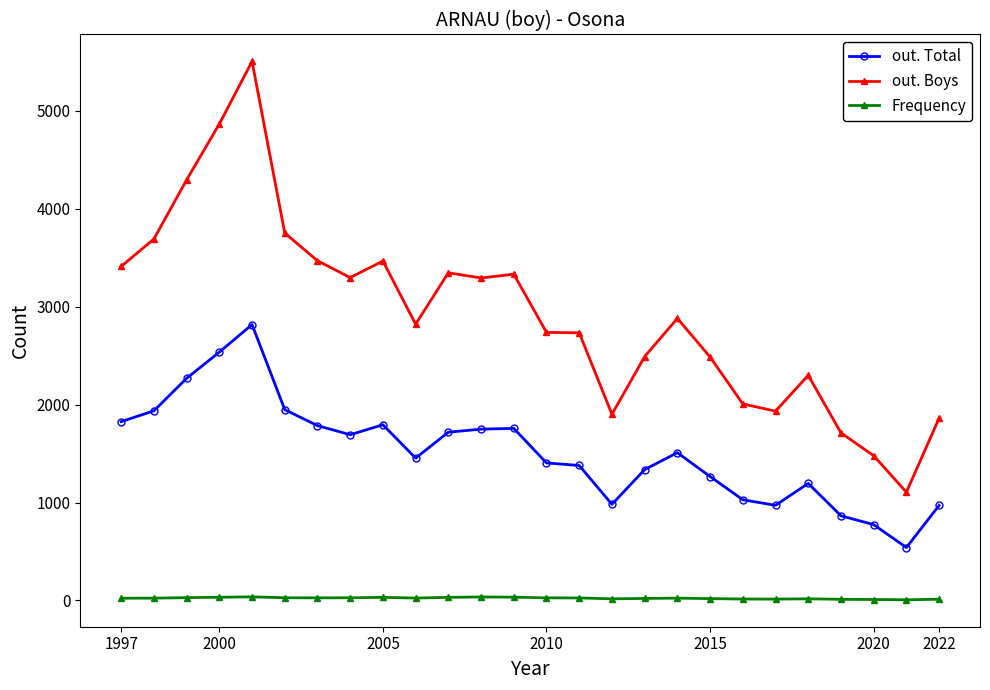

True or false: Frequency has more than 2 points higher than both neighbors.

True